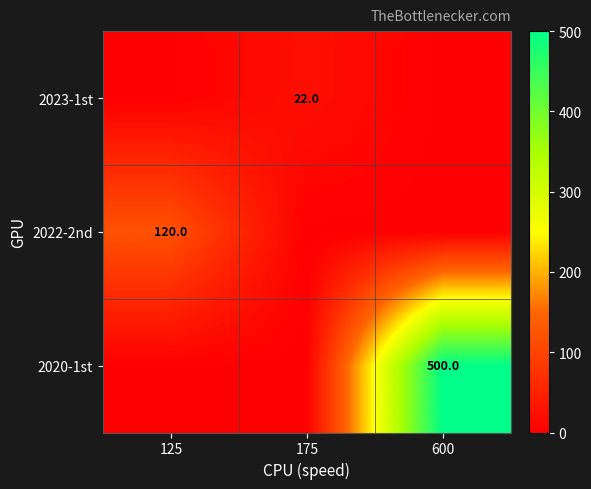

Which series has the largest total across all categories?

2020-1st